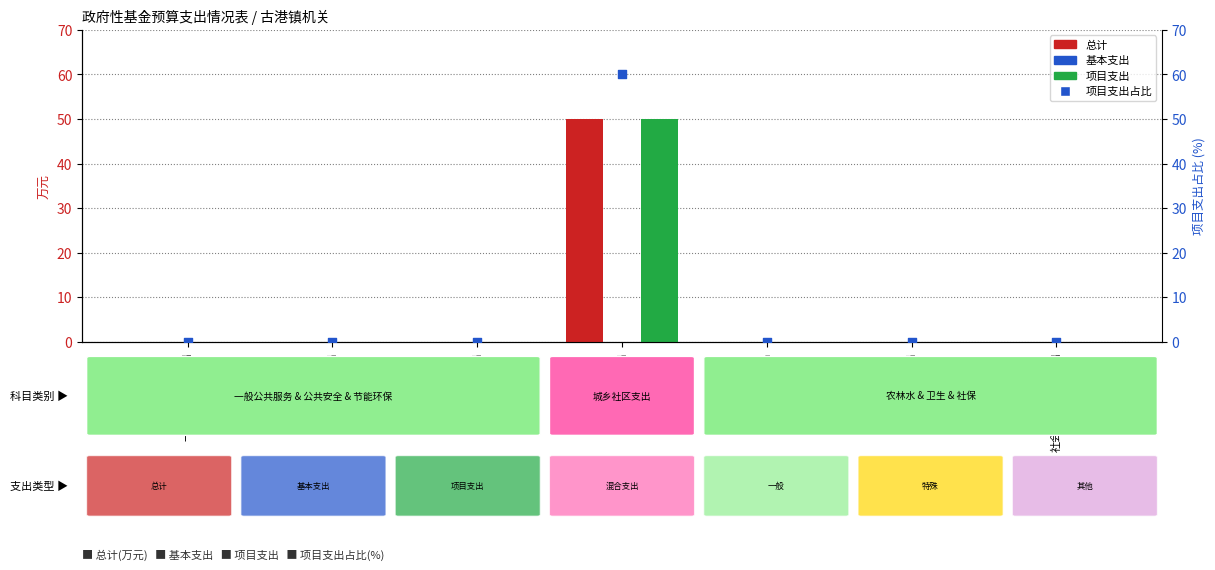

Which series has the widest spread of Y values?

项目支出占比